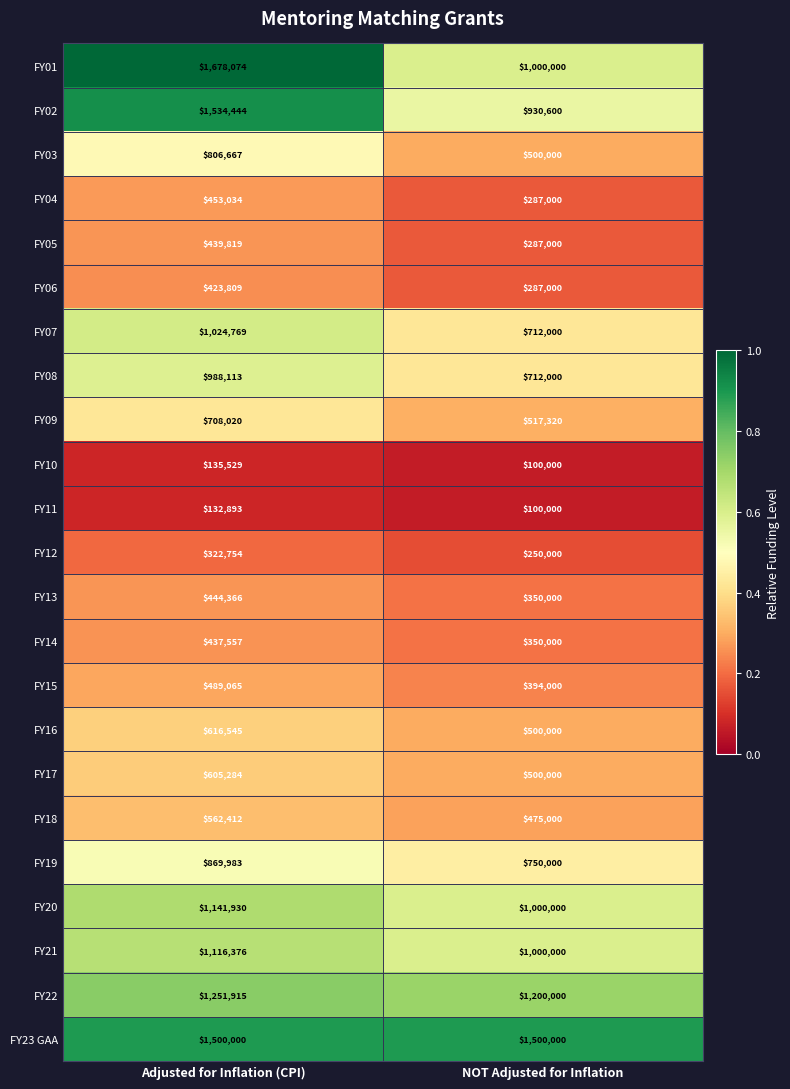

The value of FY23 GAA at NOT Adjusted for Inflation is 1500000. True or false?

True